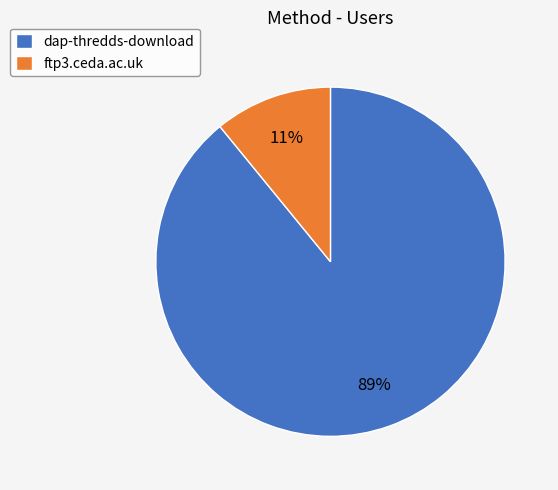

How many segments does this pie chart have?

2